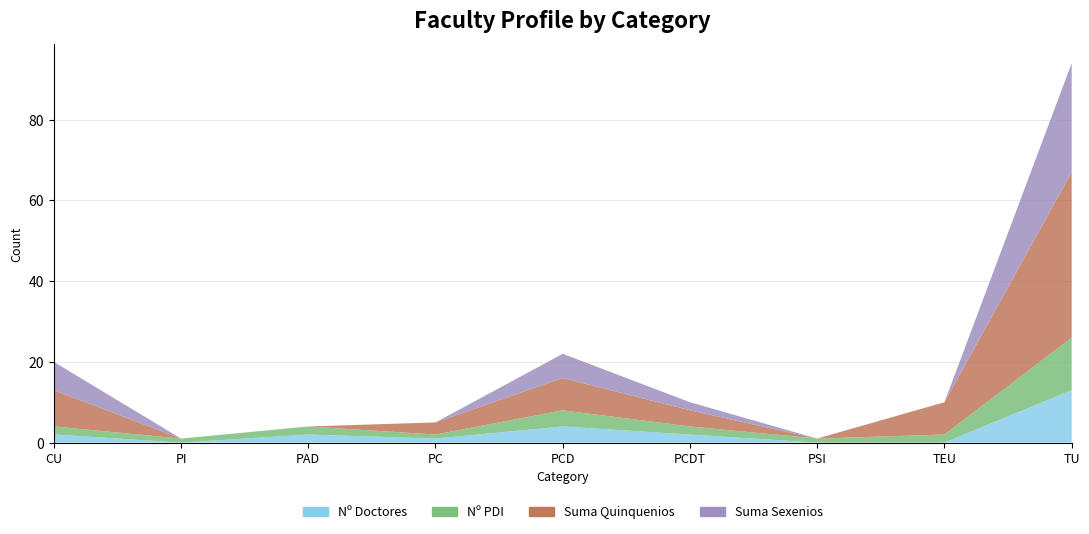

Reading right to left, list all the values displayed in this chart.

Nº Doctores: TITULAR DE UNIVERSIDAD=13	TITULAR DE ESCUELA UNIVERSITARIA=0	PROFESOR SUSTITUTO INTERINO=0	PROFESOR CONTRATADO DOCTOR TEMPORAL=2	PROFESOR CONTRATADO DOCTOR=4	PROFESOR COLABORADOR=1	PROFESOR AYUDANTE DOCTOR=2	PERSONAL INVESTIGADOR=0	CATEDRATICO DE UNIVERSIDAD=2
Nº PDI: TITULAR DE UNIVERSIDAD=13	TITULAR DE ESCUELA UNIVERSITARIA=2	PROFESOR SUSTITUTO INTERINO=1	PROFESOR CONTRATADO DOCTOR TEMPORAL=2	PROFESOR CONTRATADO DOCTOR=4	PROFESOR COLABORADOR=1	PROFESOR AYUDANTE DOCTOR=2	PERSONAL INVESTIGADOR=1	CATEDRATICO DE UNIVERSIDAD=2
Suma Quinquenios: TITULAR DE UNIVERSIDAD=41	TITULAR DE ESCUELA UNIVERSITARIA=8	PROFESOR SUSTITUTO INTERINO=0	PROFESOR CONTRATADO DOCTOR TEMPORAL=4	PROFESOR CONTRATADO DOCTOR=8	PROFESOR COLABORADOR=3	PROFESOR AYUDANTE DOCTOR=0	PERSONAL INVESTIGADOR=0	CATEDRATICO DE UNIVERSIDAD=9
Suma Sexenios: TITULAR DE UNIVERSIDAD=27	TITULAR DE ESCUELA UNIVERSITARIA=0	PROFESOR SUSTITUTO INTERINO=0	PROFESOR CONTRATADO DOCTOR TEMPORAL=2	PROFESOR CONTRATADO DOCTOR=6	PROFESOR COLABORADOR=0	PROFESOR AYUDANTE DOCTOR=0	PERSONAL INVESTIGADOR=0	CATEDRATICO DE UNIVERSIDAD=7